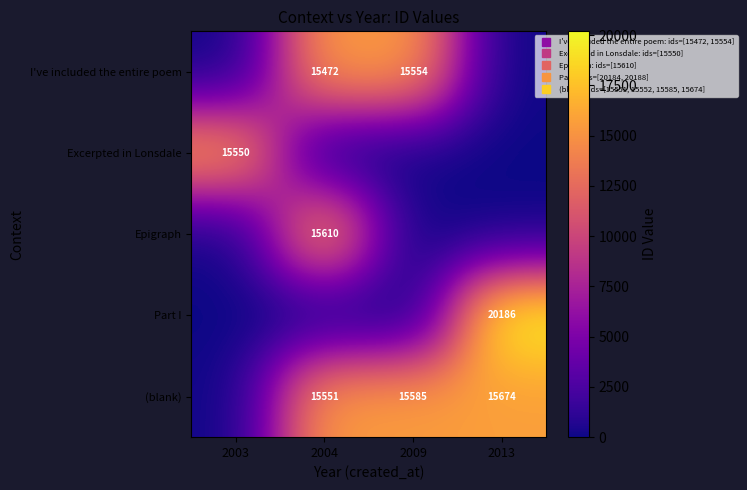

Is the value of Part I at 2004 greater than the value of (blank) at 2004?

No